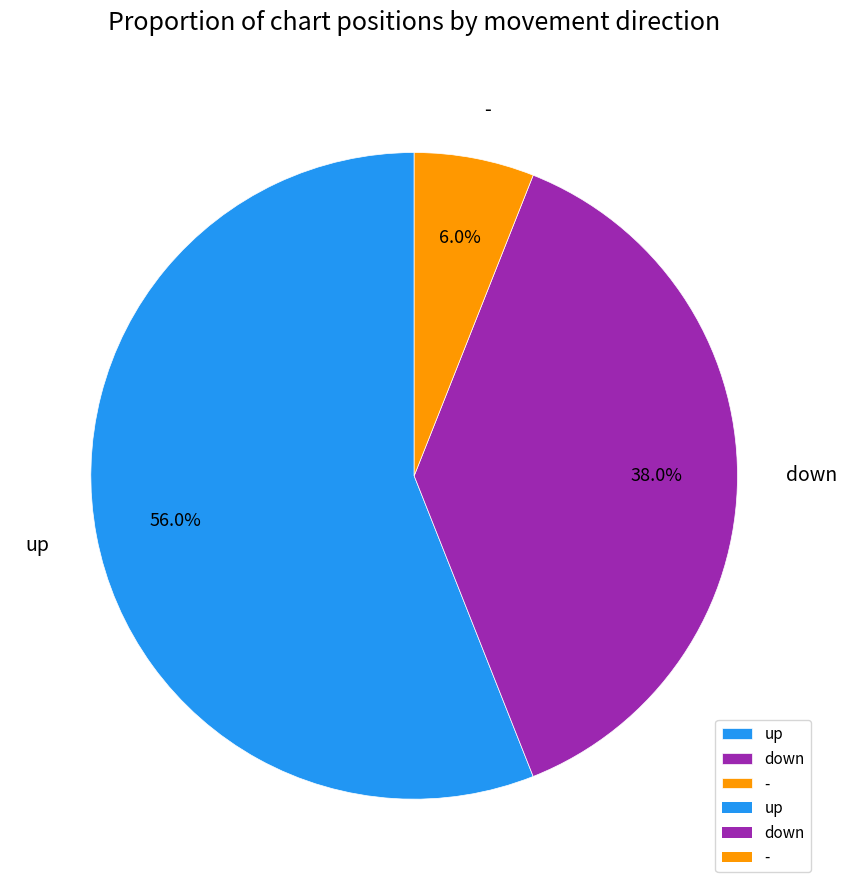

Between up and down, which is larger?

up